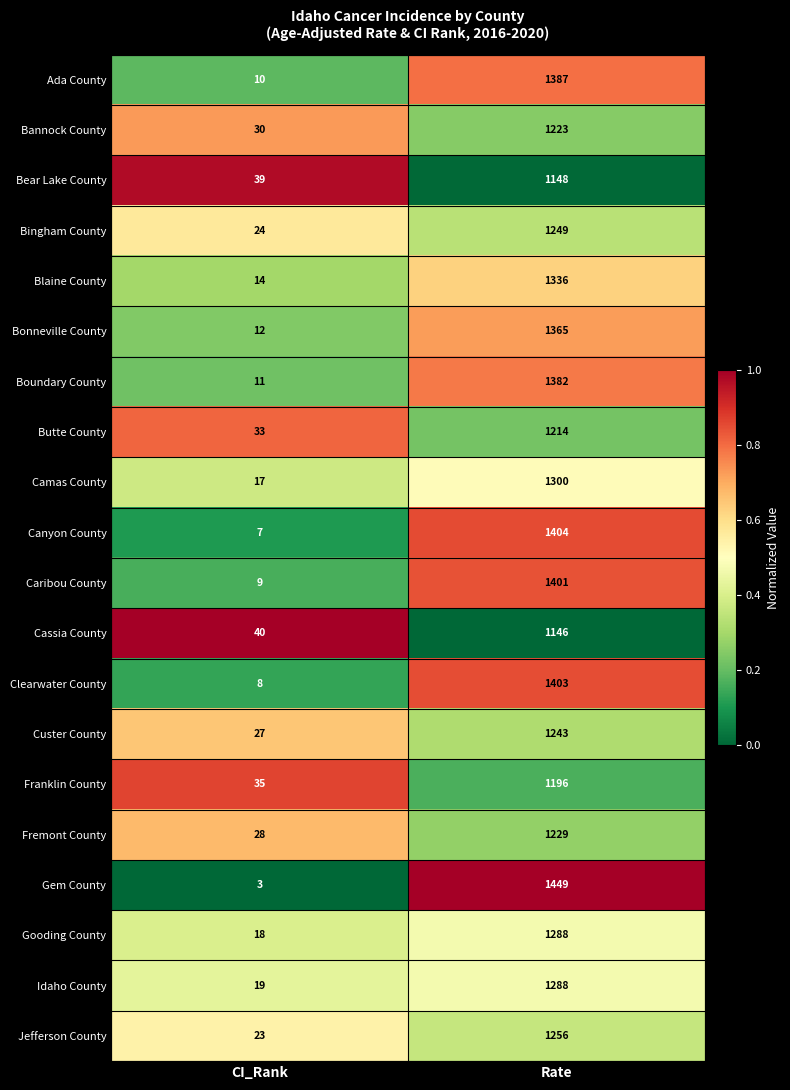

At which category is the sum across all series the highest?

Rate